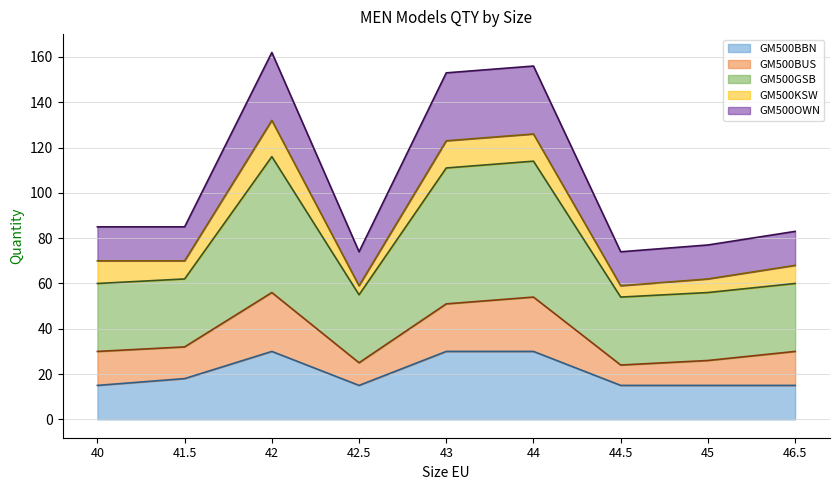

What is the lowest value of the GM500BBN series?

15